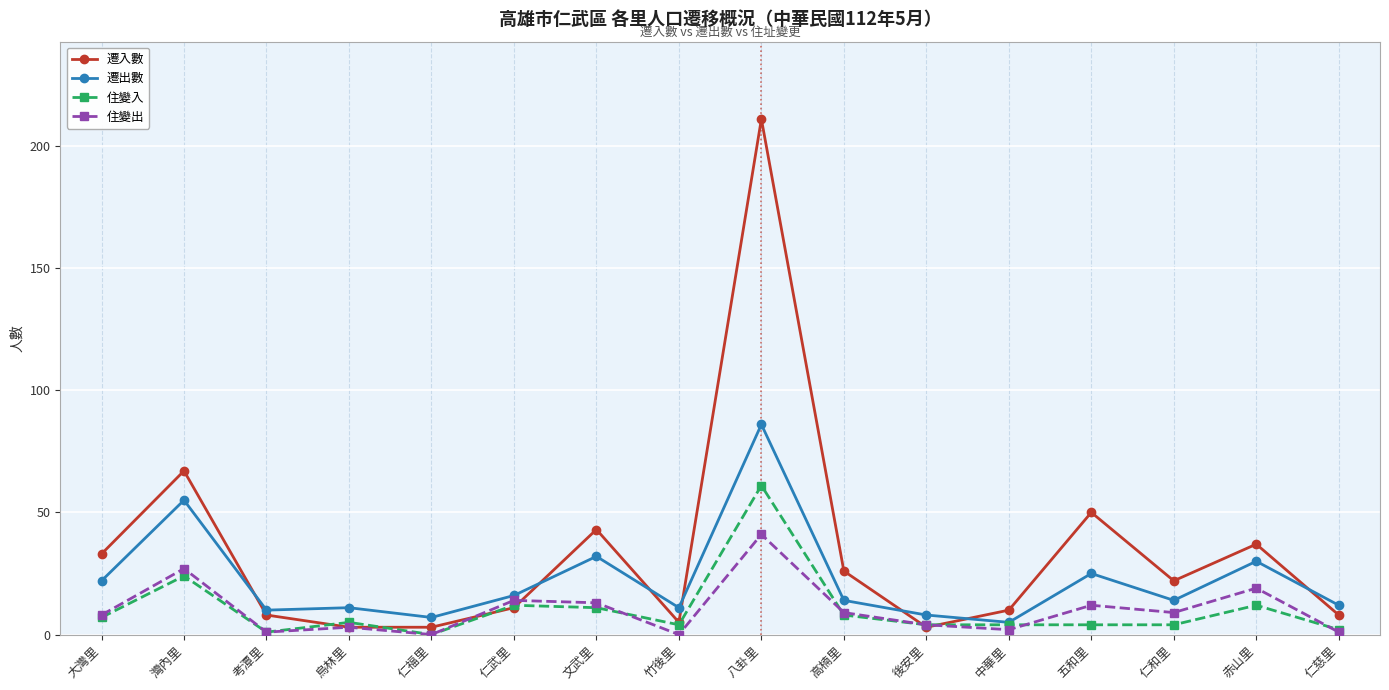

Which series has the largest range (max minus min)?

遷入數